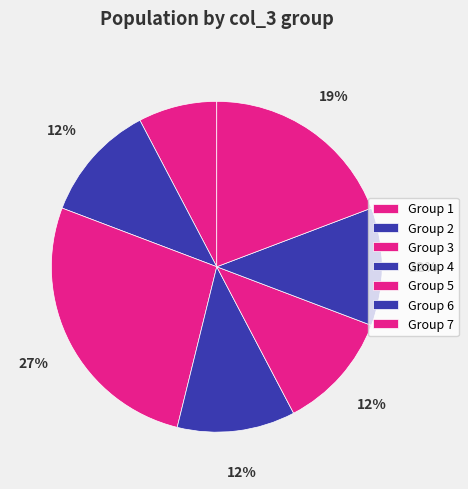

Which category has the biggest portion of the pie?

Group 3